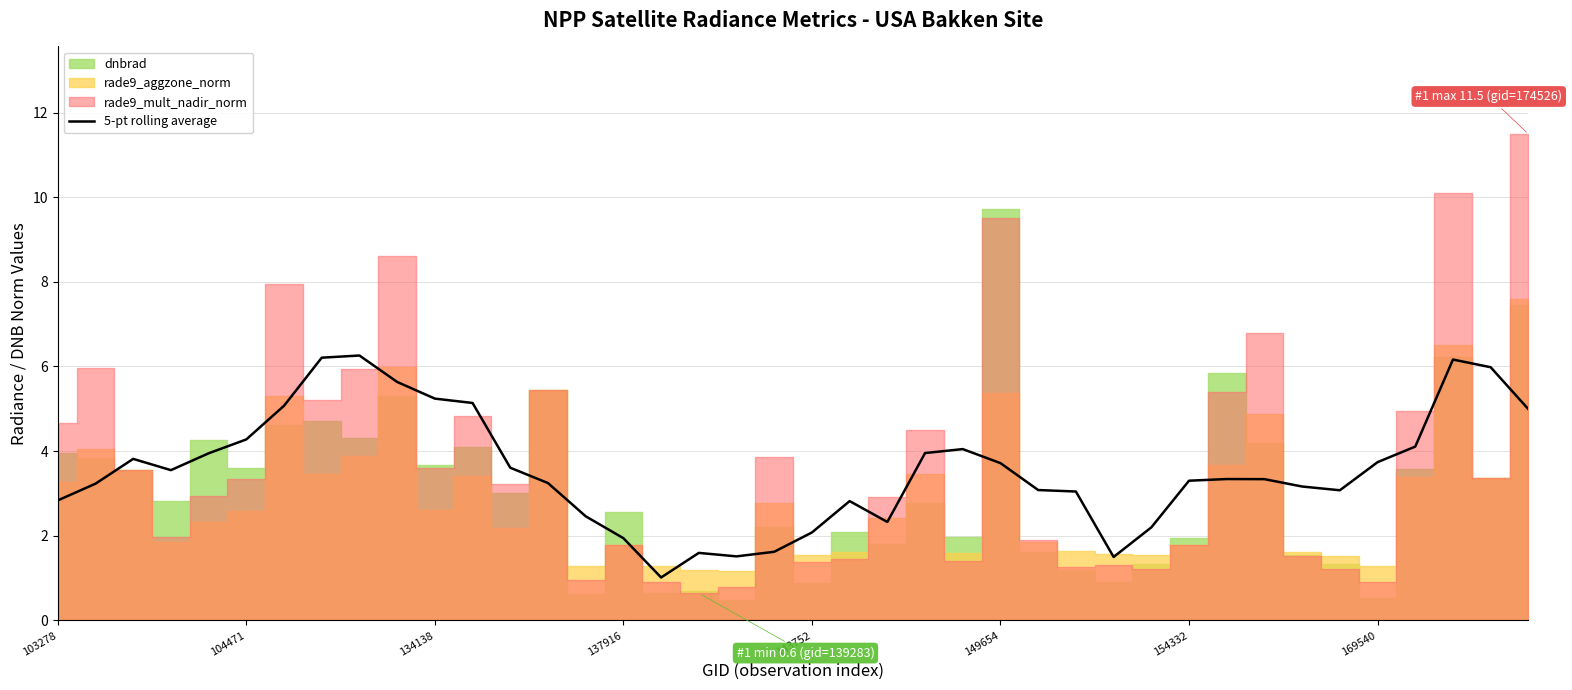

What is the highest value of the 5-pt rolling average series?

6.3